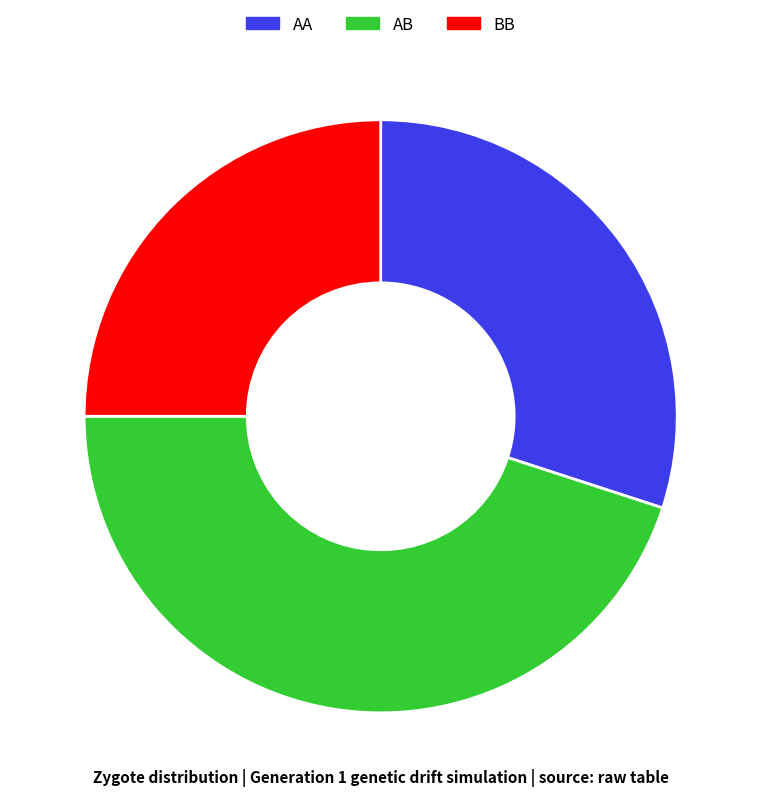

Rank the categories by value from highest to lowest.

AB, AA, BB